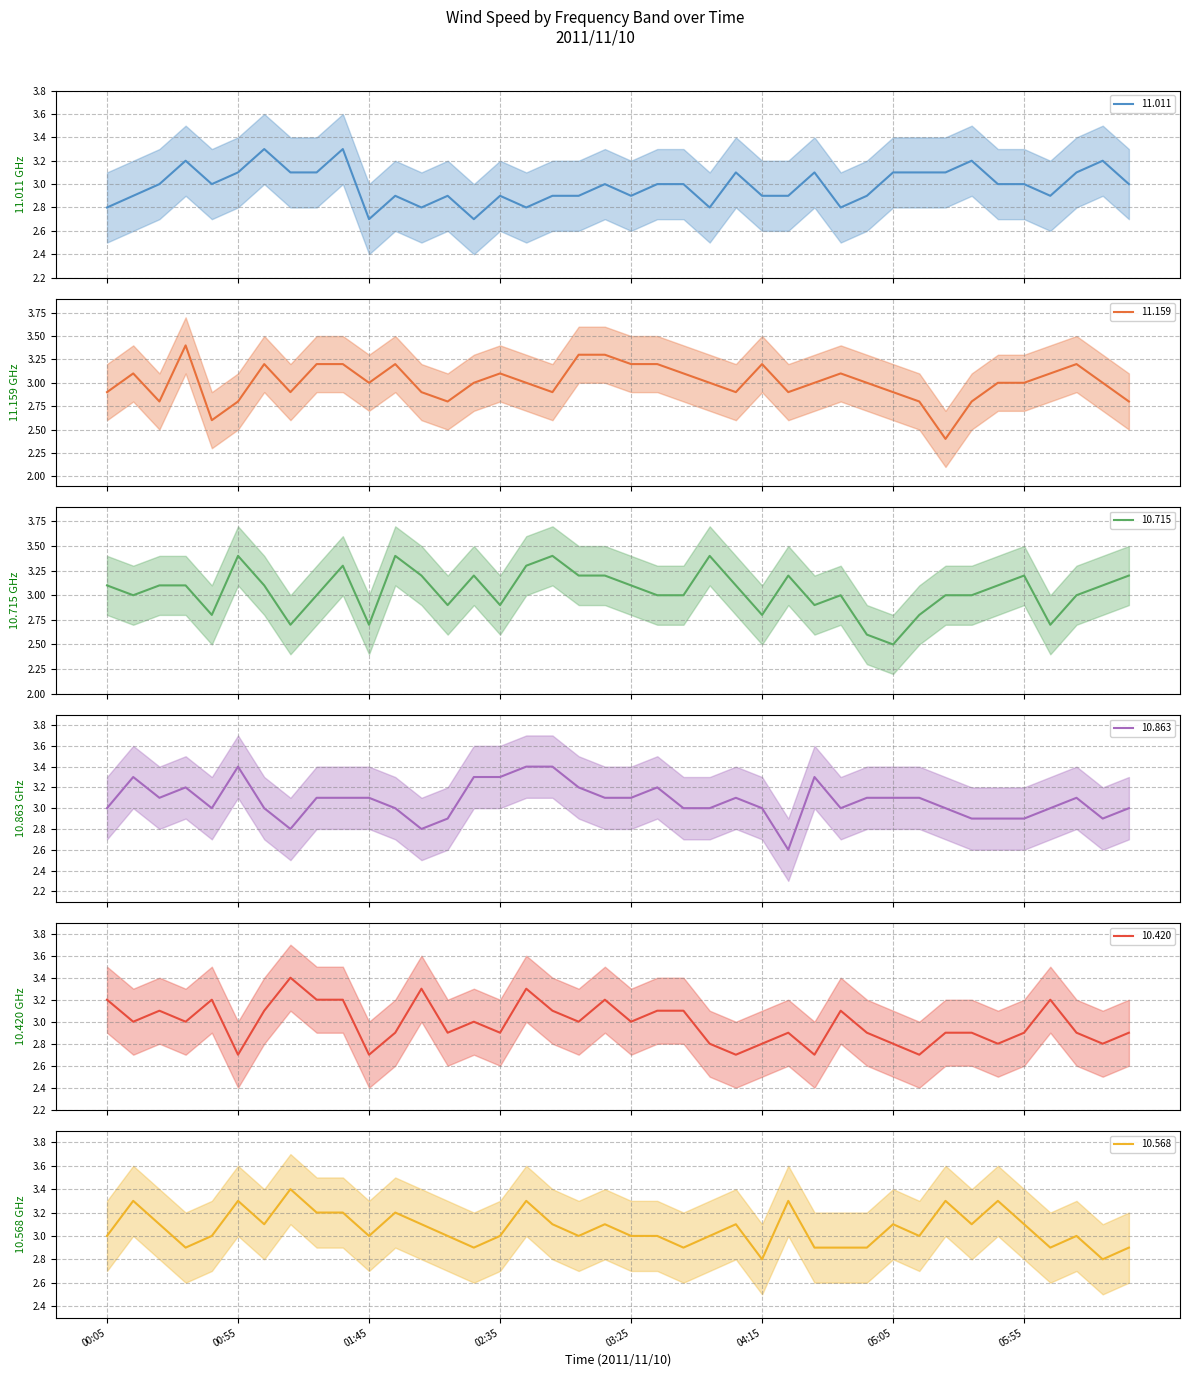

What is the highest value of the 10.420 series?

3.4